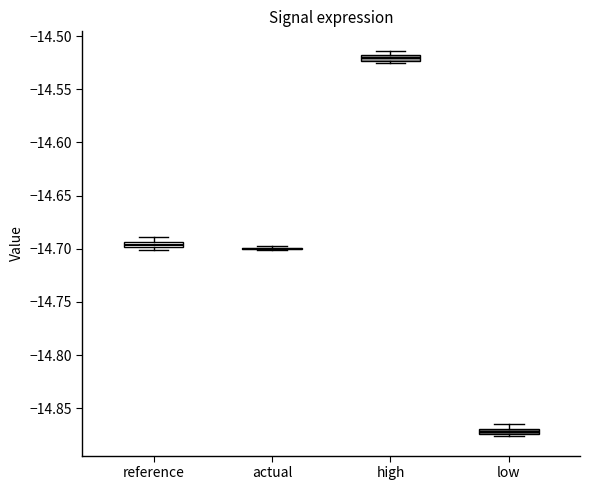

Where is the upper edge of the box for low on the y-axis? The values are not printed on the chart, so give them approximately, as read against the axis.

-14.870